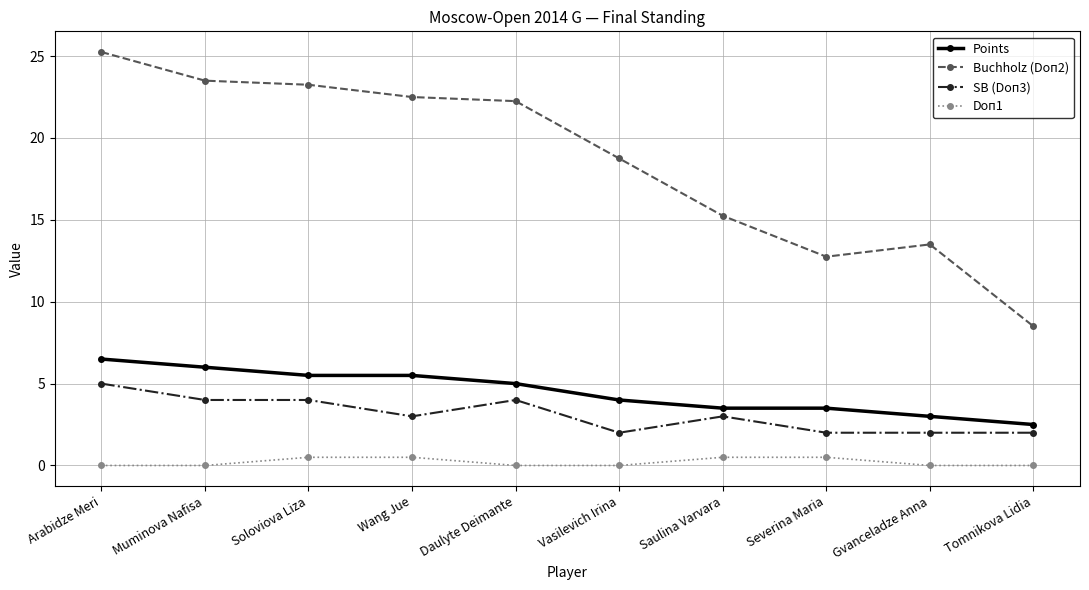

What is the sum of all Points values?

45.0